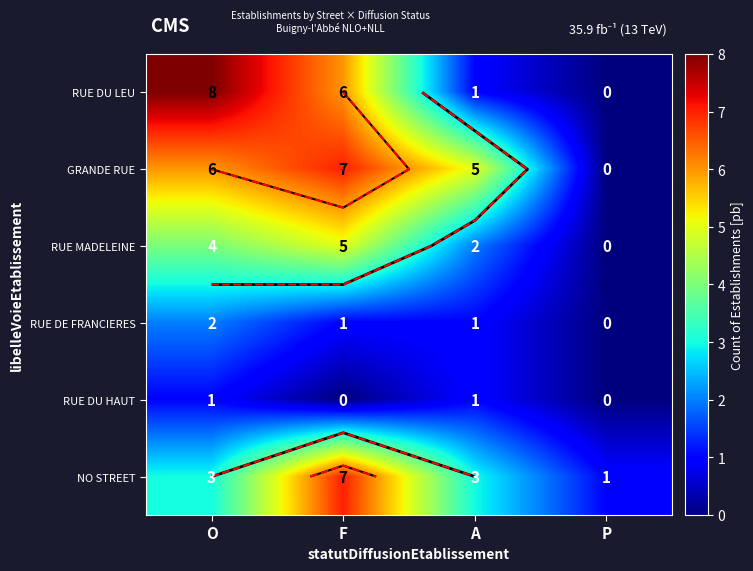

How many positive values does the RUE DU LEU series have?

3